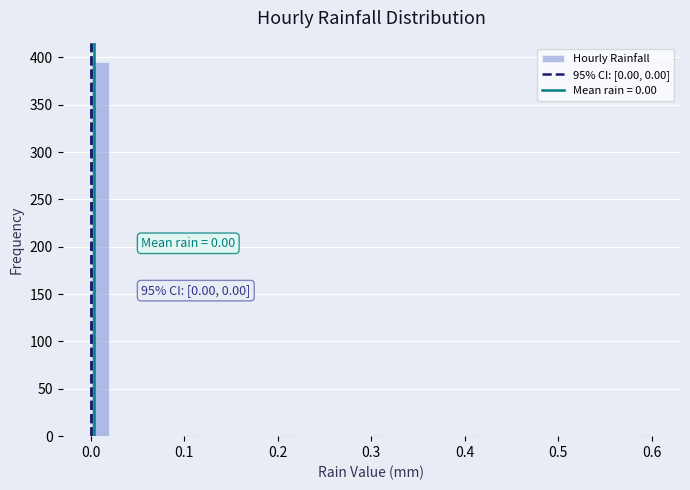

Read against the x-axis, roughly where is the centre of the tallest bar?

0.01